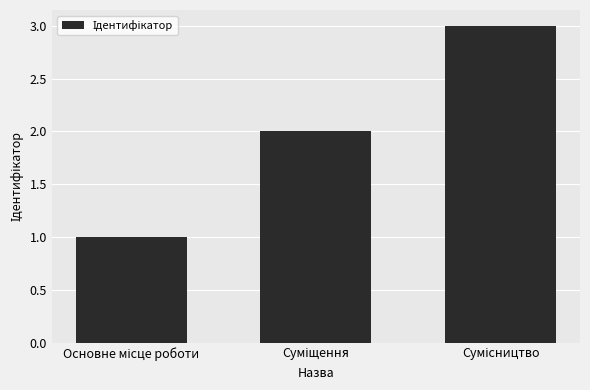

What is the value of the 3rd bar from the left?

3